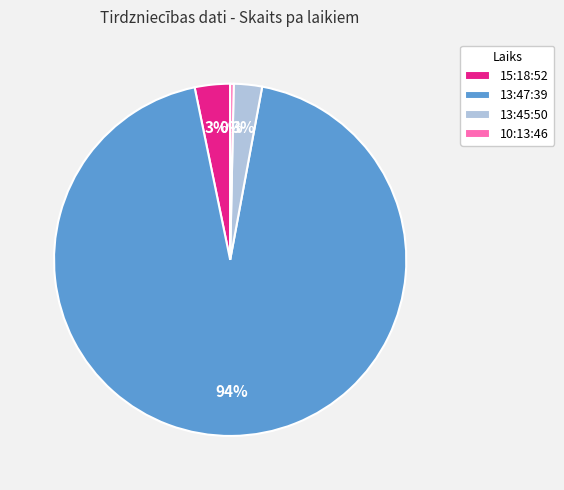

Which category has the smallest portion of the pie?

10:13:46